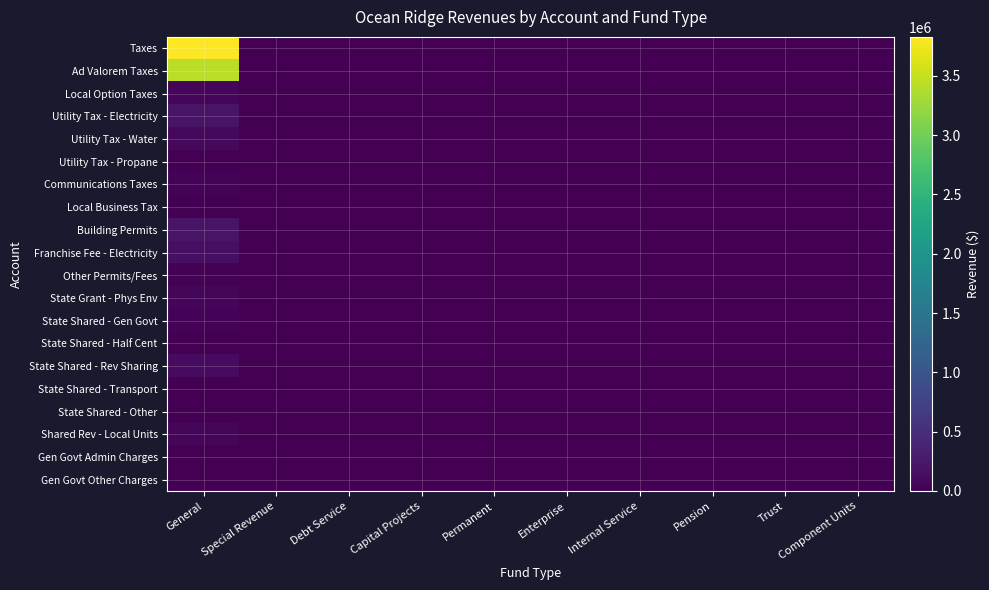

At which category is the sum across all series the highest?

General